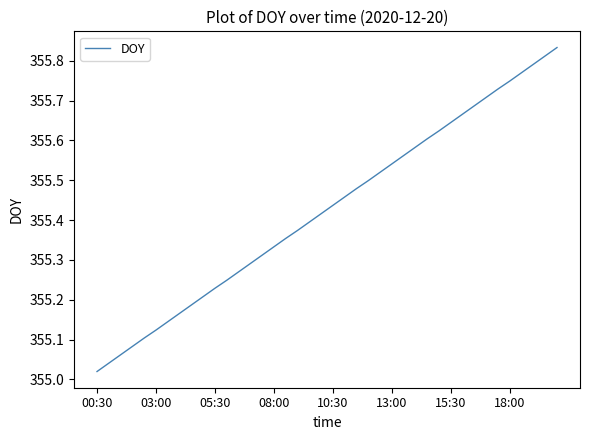

What is the difference between the maximum and minimum values?

0.8